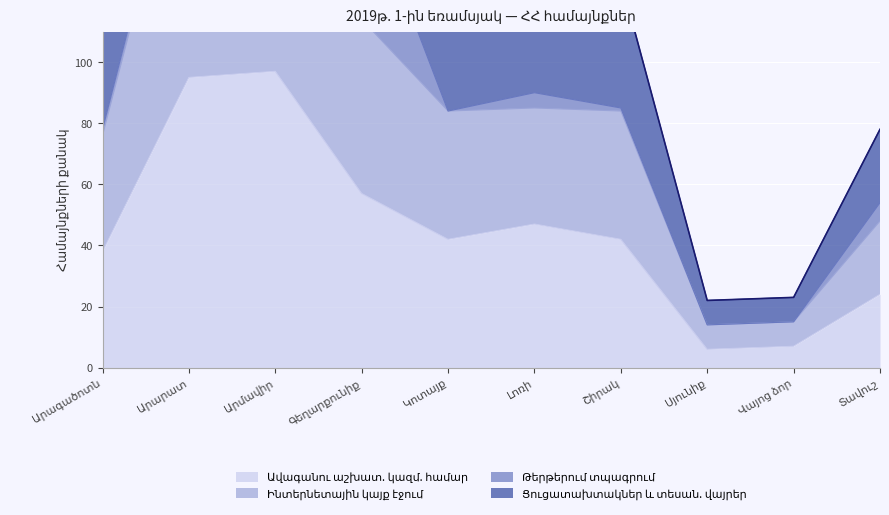

How many interior local peaks does the Ավագանու աշխատ. կազմ. համար series have?

2